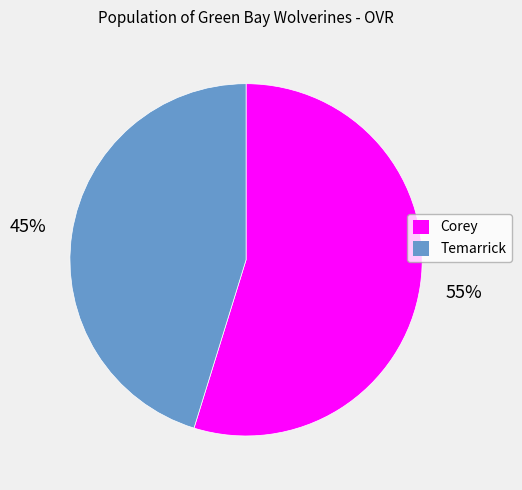

Rank the categories by value from lowest to highest.

Temarrick, Corey